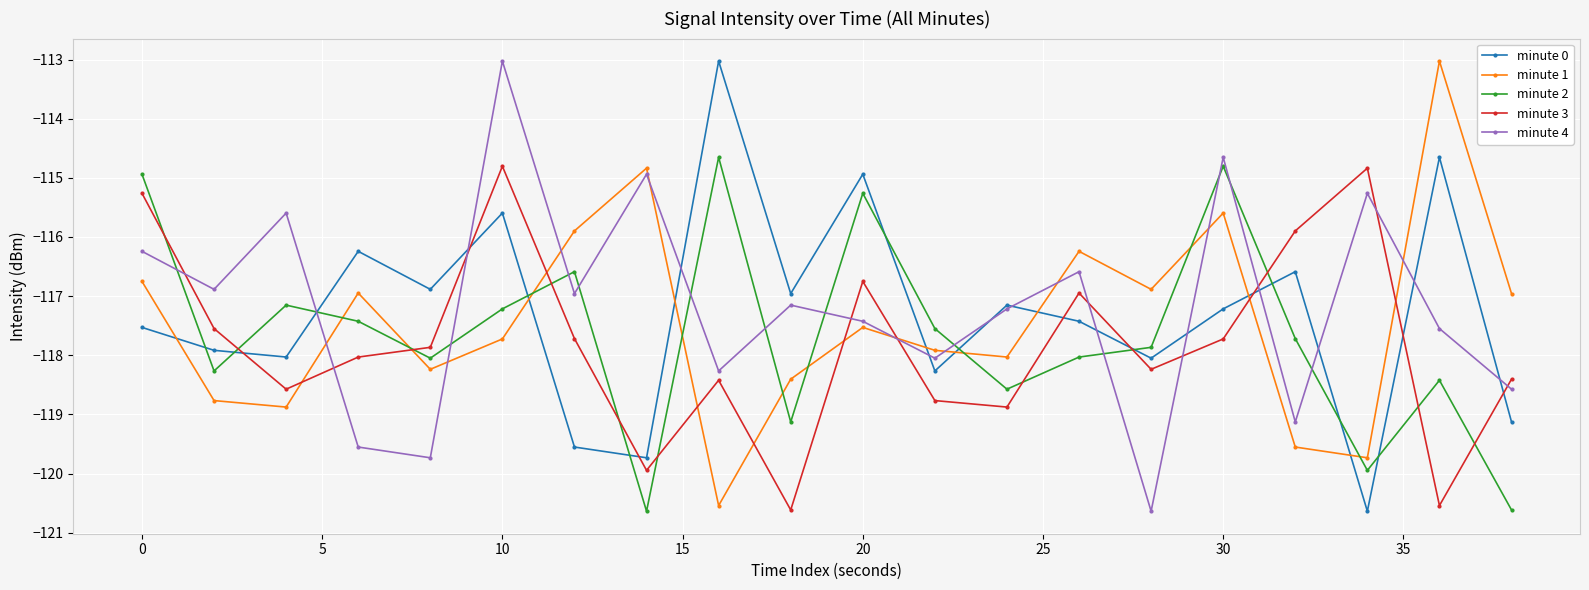

How many lines are shown in the chart?

5